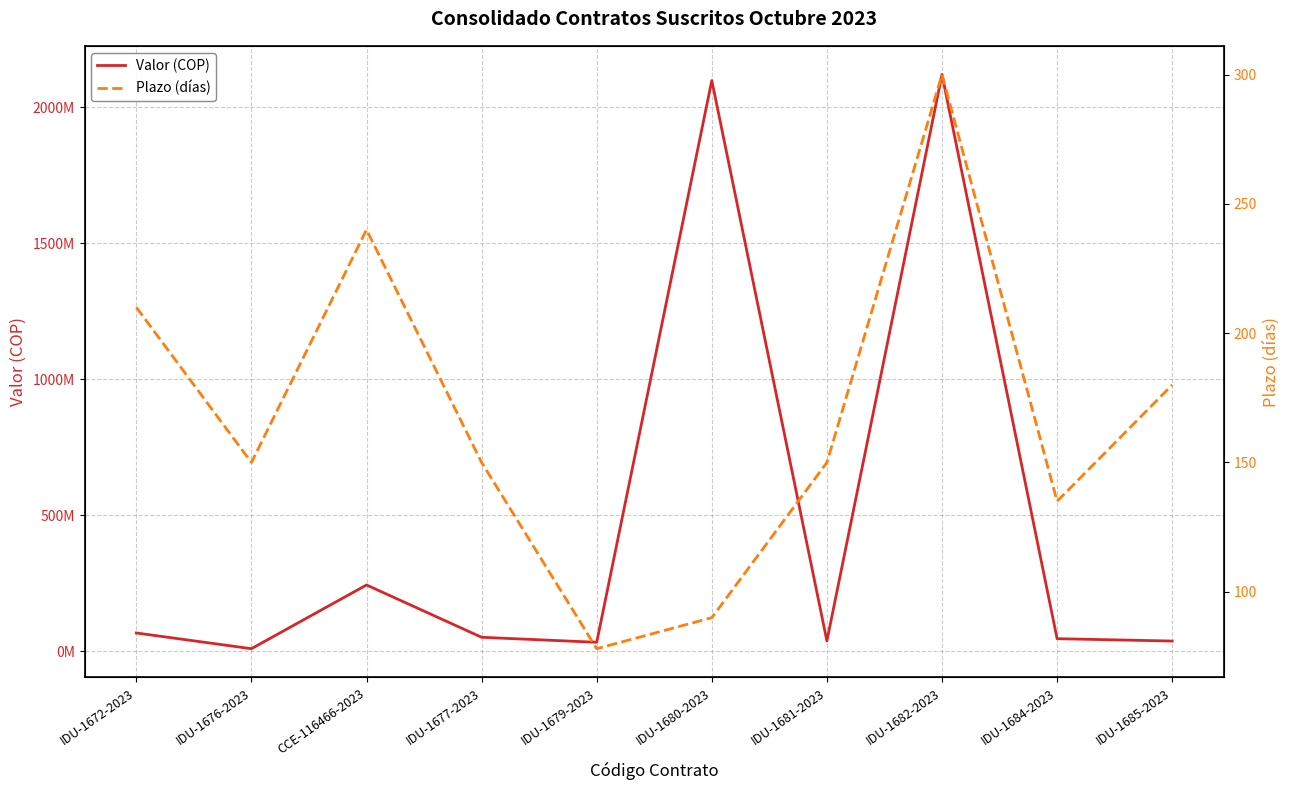

Where is Plazo (días) nearest to the value 189?

IDU-1685-2023